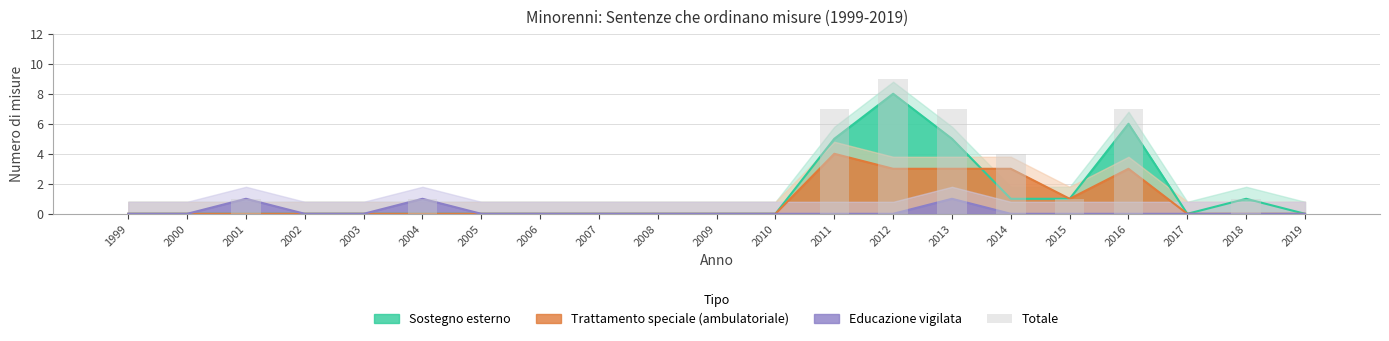

Is it true that the value at 2004 is 1?

True